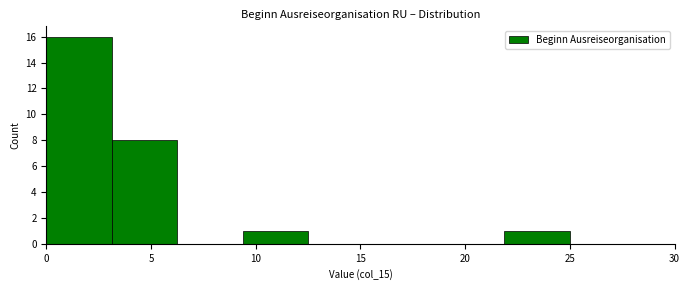

Reading left to right, list every bar in this chart as the range it spans on the x-axis followed by its height. Neither the bar edges nor the heights are printed on the chart, so give them approximately, as read against the axes.

0.0 to 3.0: 16
3.0 to 6.5: 8
6.5 to 9.5: 0
9.5 to 12.5: 1
12.5 to 15.5: 0
15.5 to 19.0: 0
19.0 to 22.0: 0
22.0 to 25.0: 1